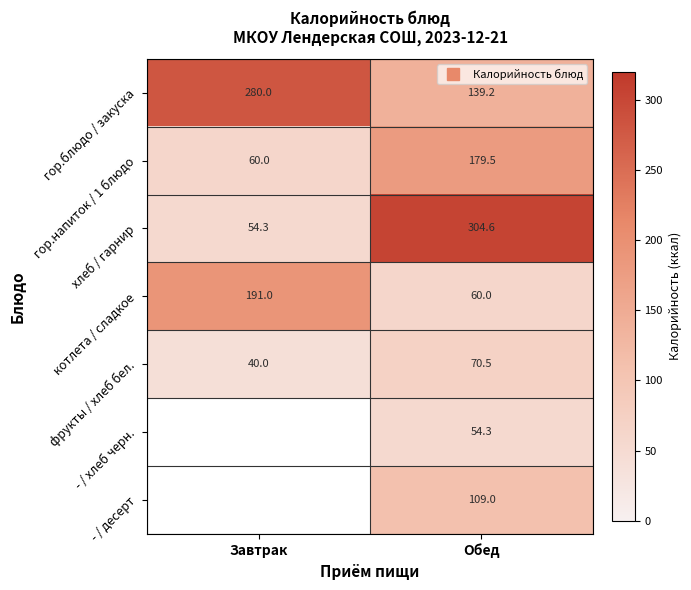

Which series has the widest spread of values?

хлеб / гарнир